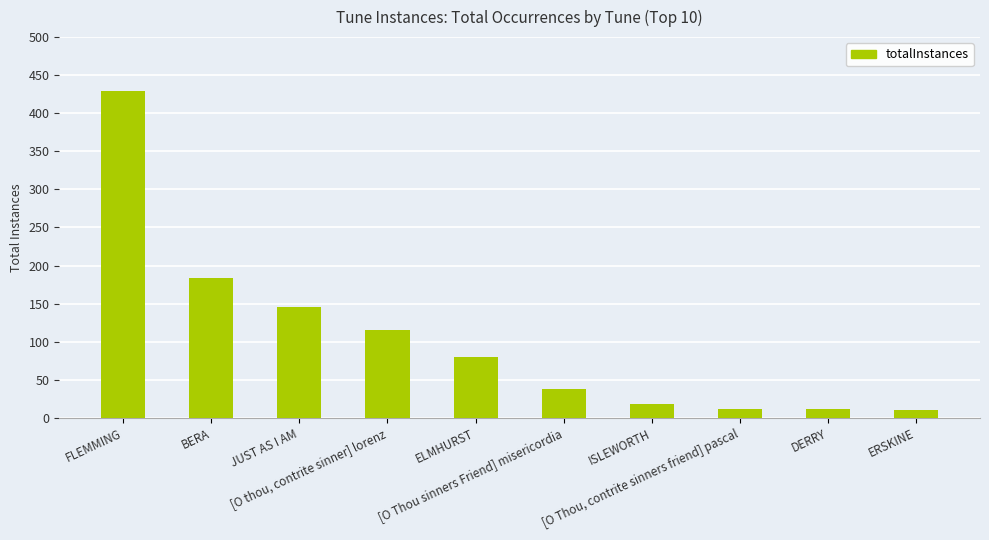

What is the sum of all values?

1041